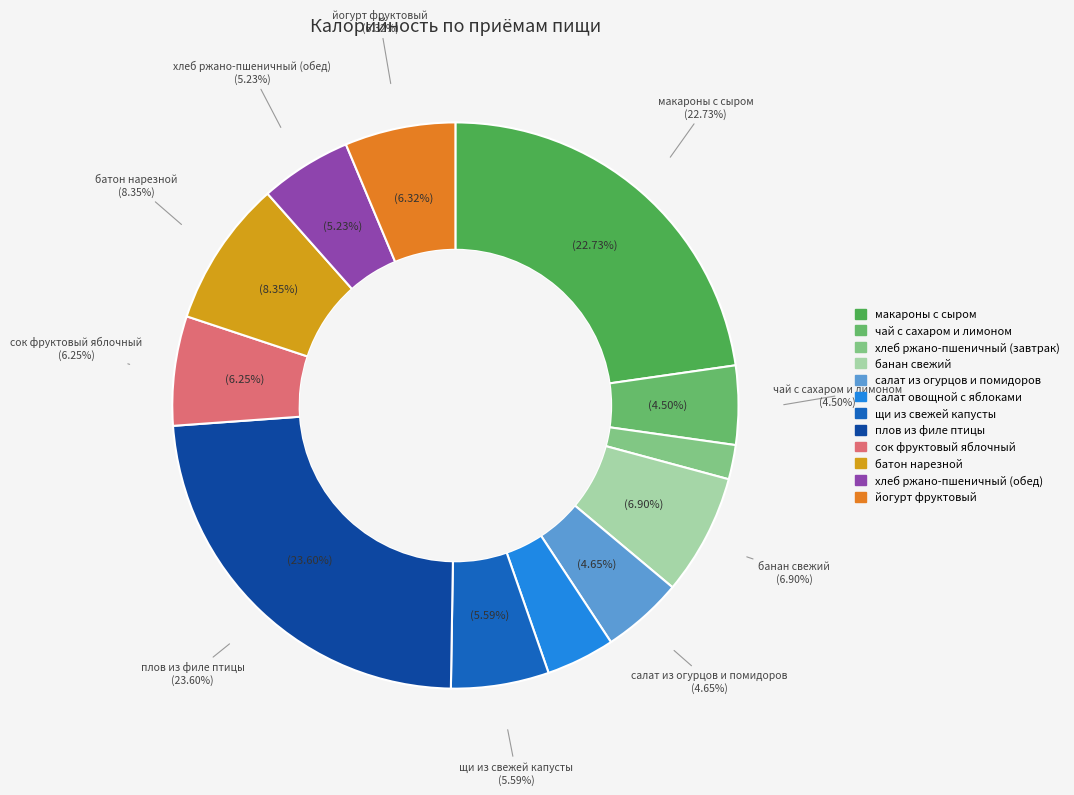

How many slices are in this pie chart?

2